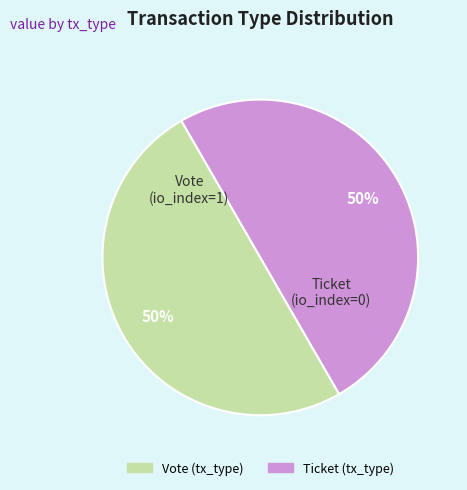

True or false: Vote accounts for 50% of the total.

True